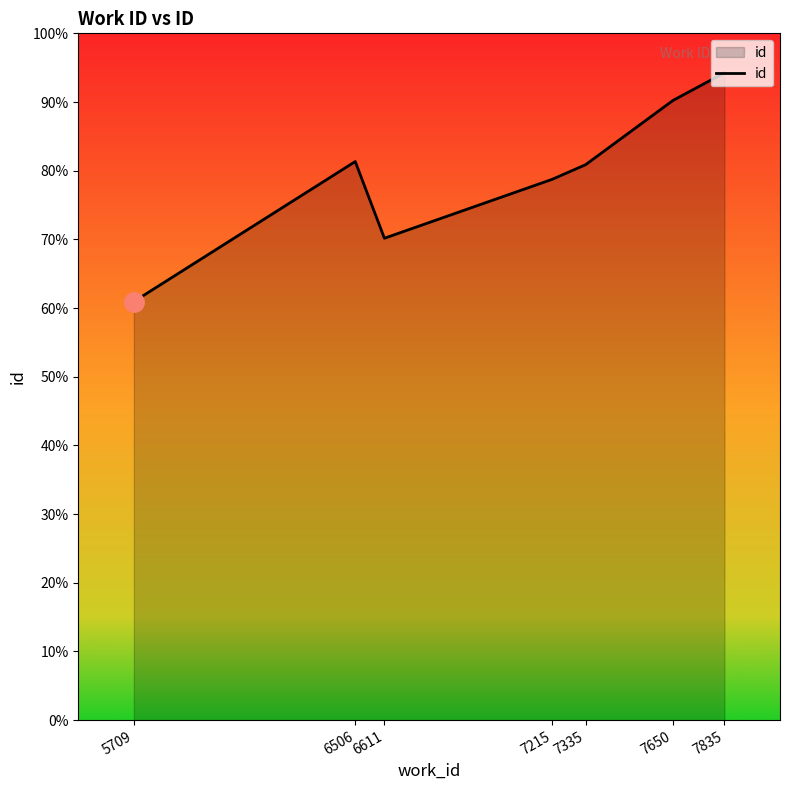

The value at 7650 is 11883. True or false?

False